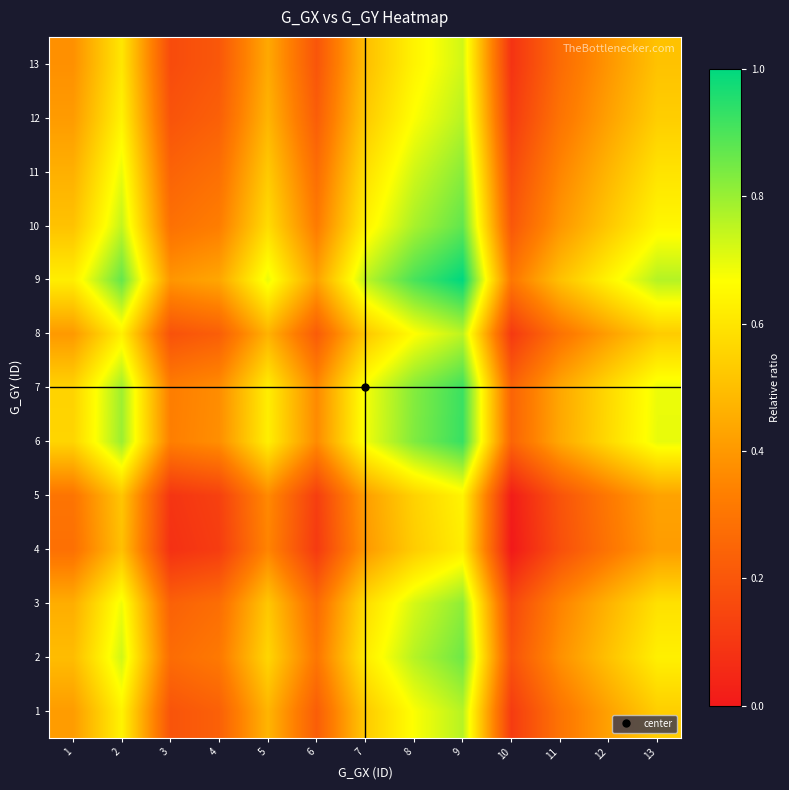

At which category does the chart reach its minimum across all series?

10